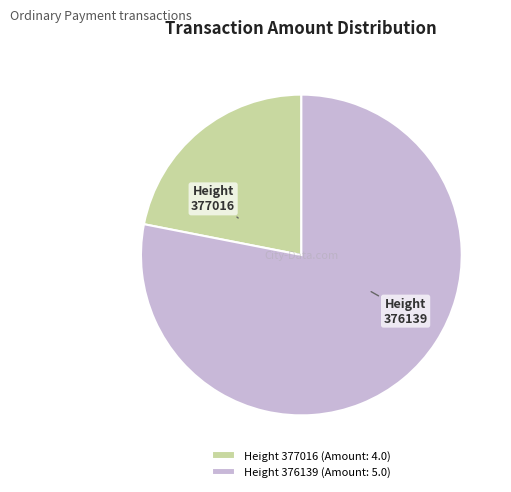

Does Height 376139 account for over 50% of the chart?

Yes